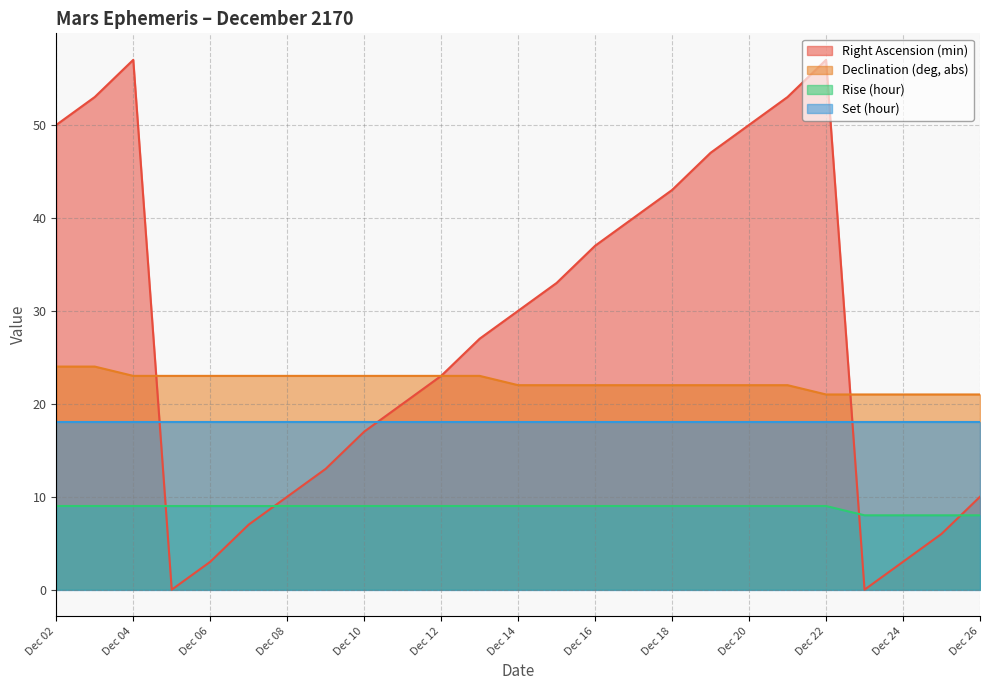

What is the lowest value of the Rise (hour) series?

8